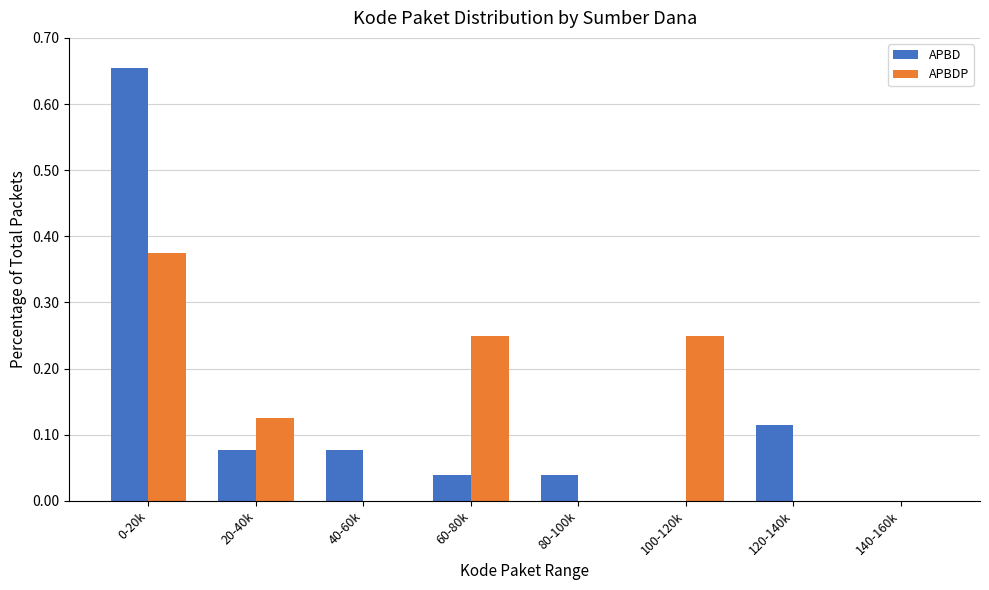

What is the sum of all APBD values?

1.0